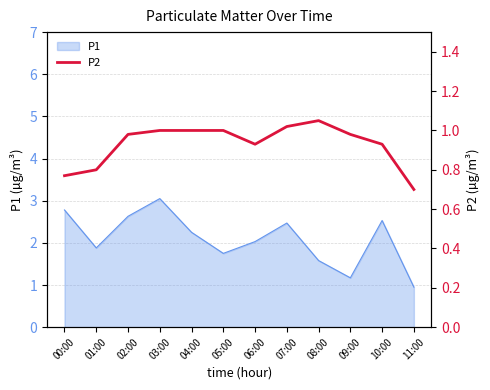

How many lines are shown in the chart?

1